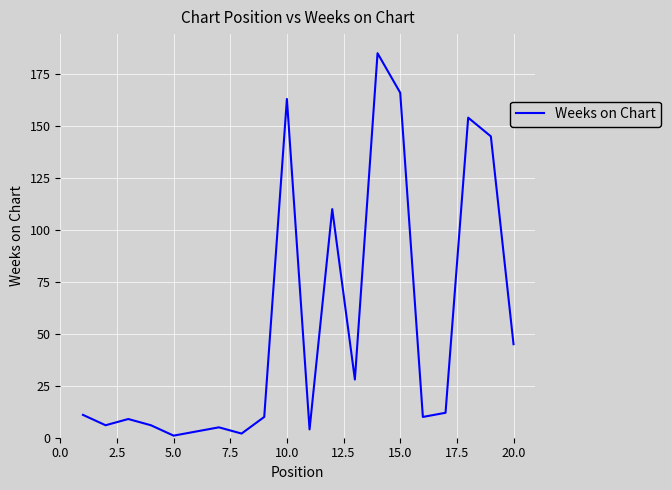

What is the greatest value displayed?

185